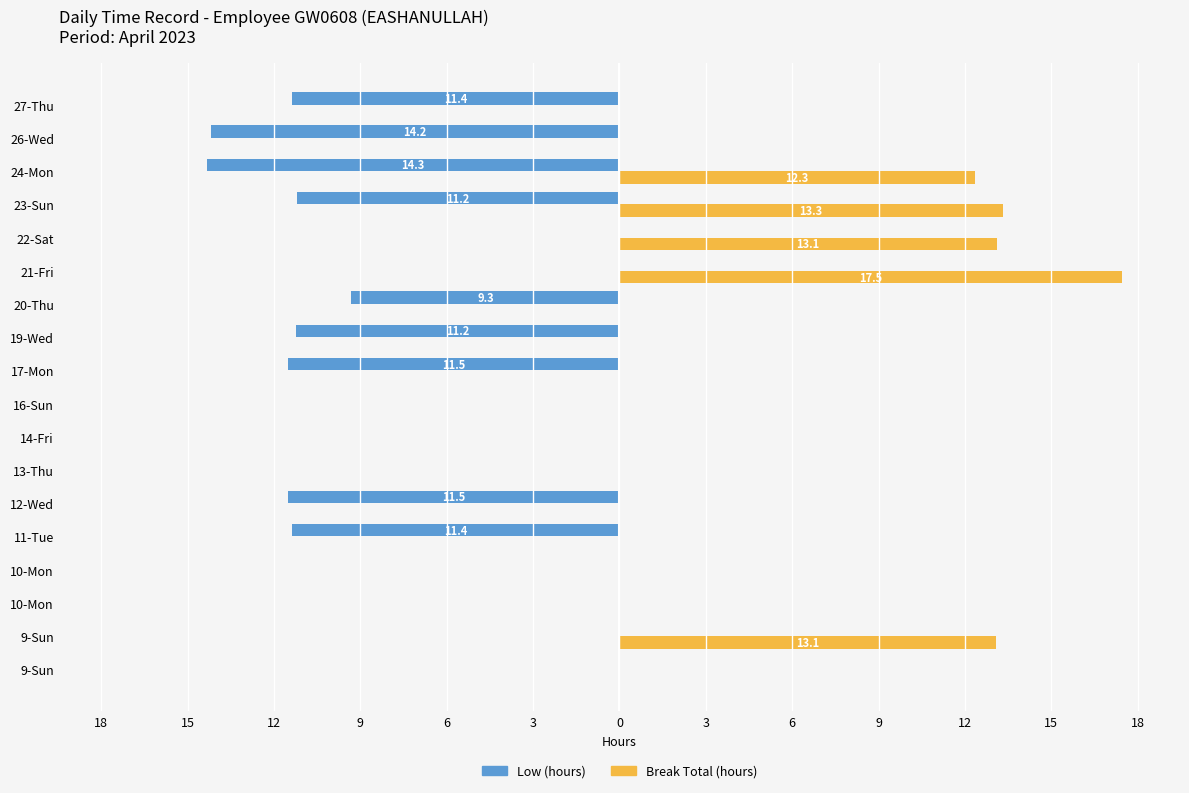

What are all the series names shown in the legend?

Low (hours), Break Total (hours)